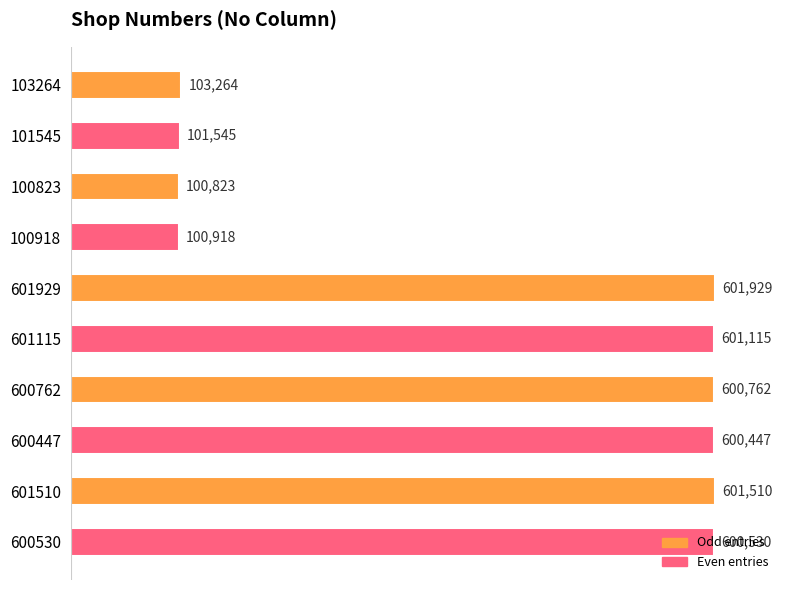

True or false: the data shows 140531 at 100823.

False